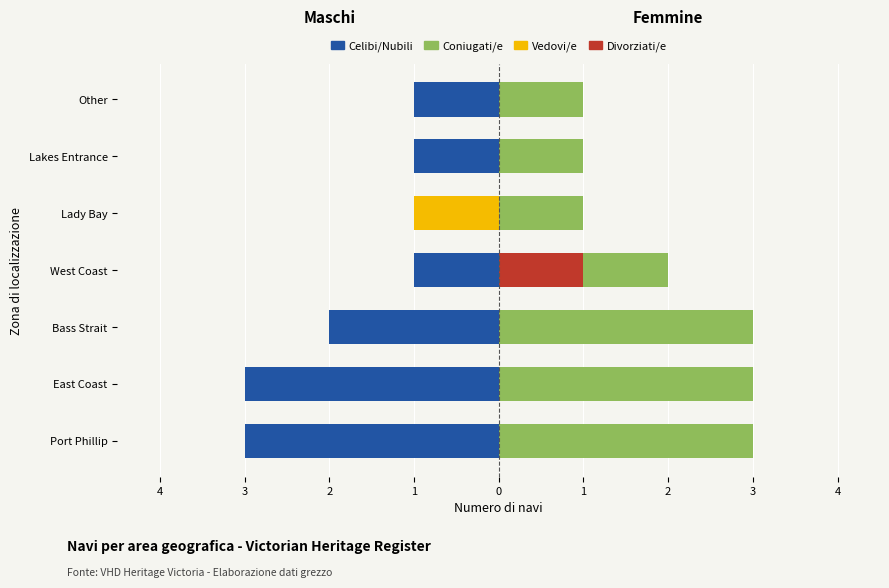

What is the total value across all series at West Coast?

2